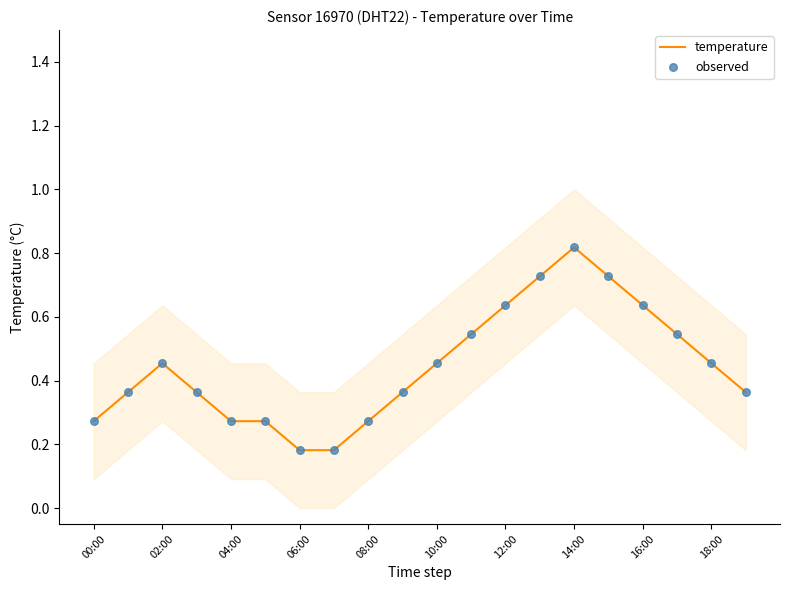

True or false: temperature has a value of 0.9 at 16:00.

False